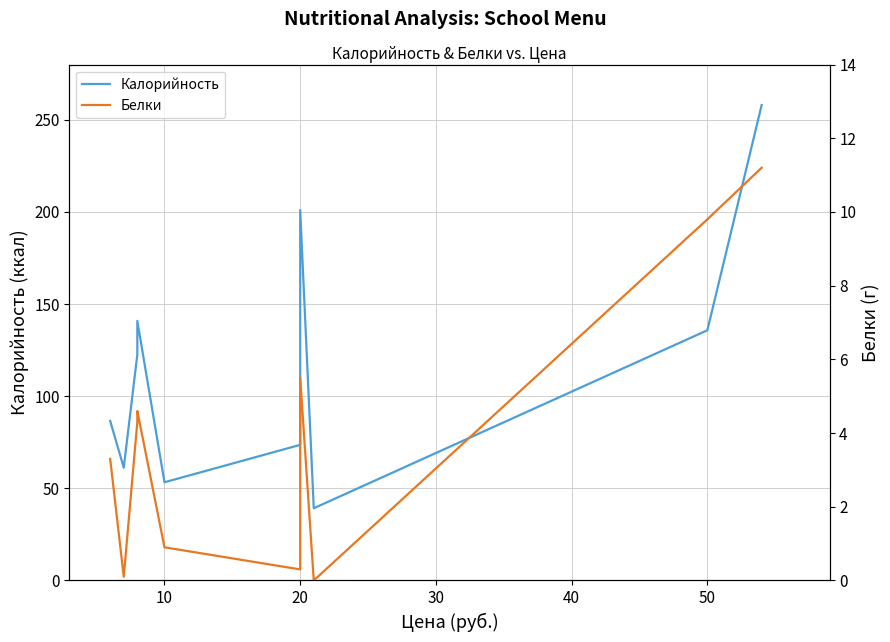

True or false: Белки and Калорийность cross at least once.

False